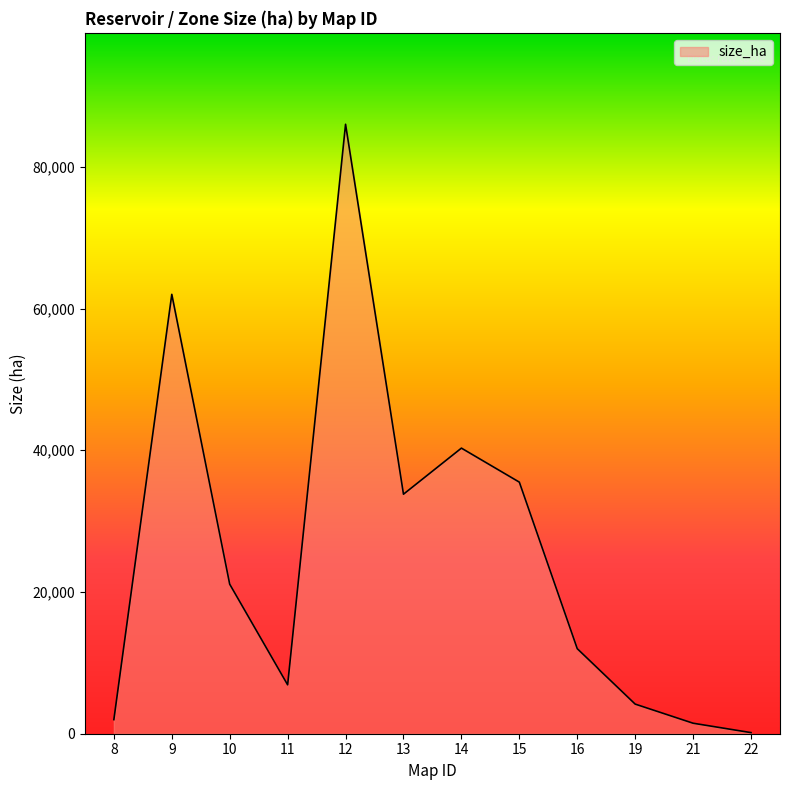

Is it true that the value at 13 is 33800?

True